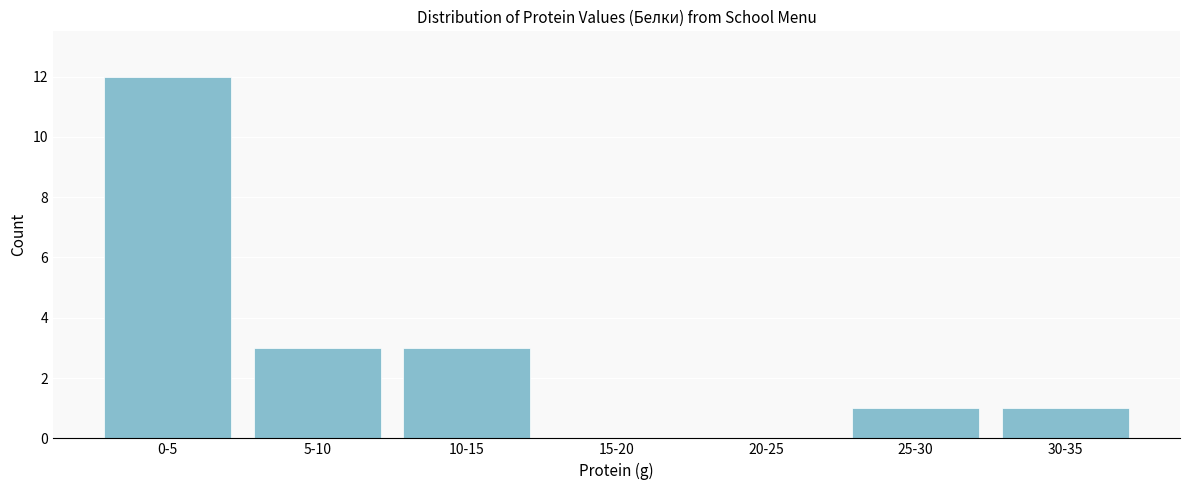

Reading left to right, extract all data points from this chart.

0-5=12	5-10=3	10-15=3	15-20=0	20-25=0	25-30=1	30-35=1